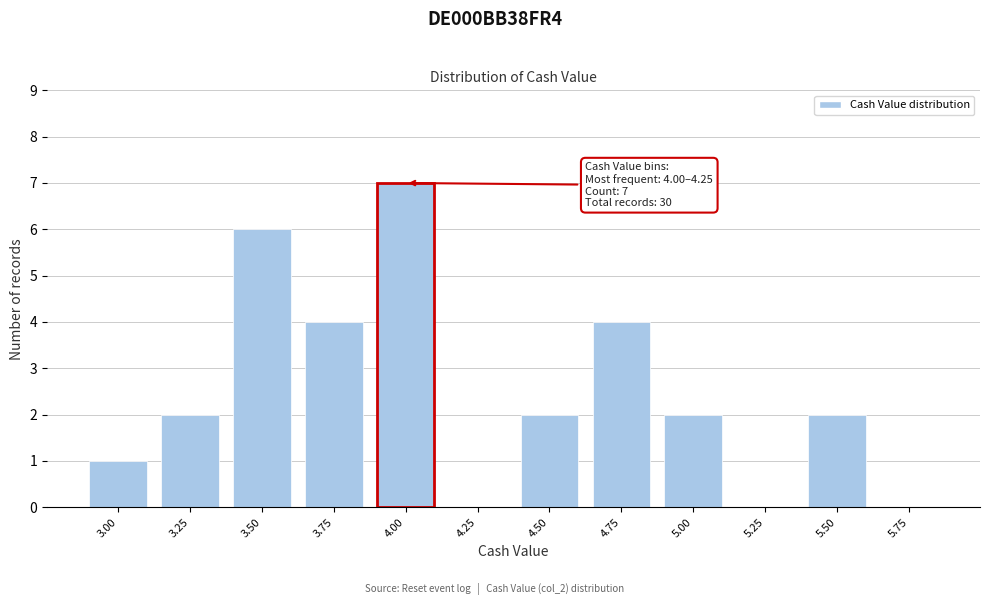

Reading left to right, list all the values displayed in this chart.

3.00=1	3.25=2	3.50=6	3.75=4	4.00=7	4.25=0	4.50=2	4.75=4	5.00=2	5.25=0	5.50=2	5.75=0